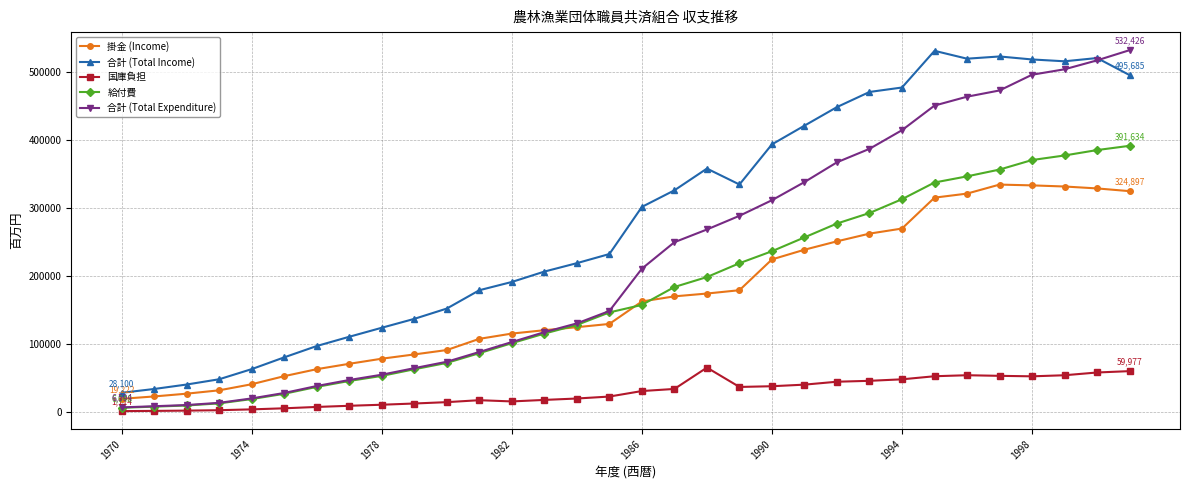

What is the difference between the maximum and minimum values in the 給付費 series?

385586